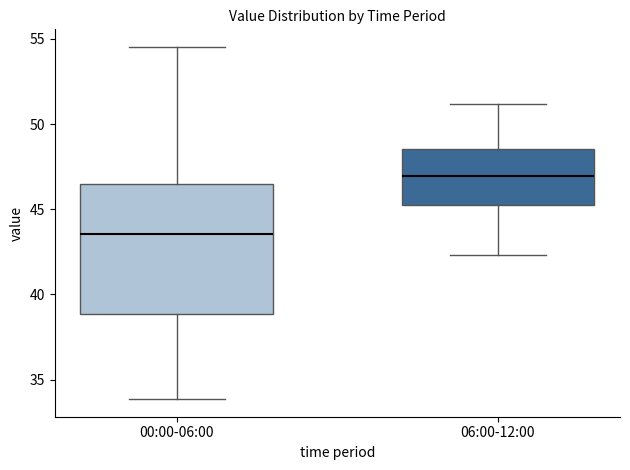

Reading left to right, read every box against the y-axis: the position of its median line, the range the box covers, and the ends of its whiskers. The values are not printed on the chart, so give them approximately, as read against the axis.

00:00-06:00: median 43.5, box 39.0 to 46.5, whiskers 34.0 to 54.5
06:00-12:00: median 47.0, box 45.5 to 48.5, whiskers 42.5 to 51.0